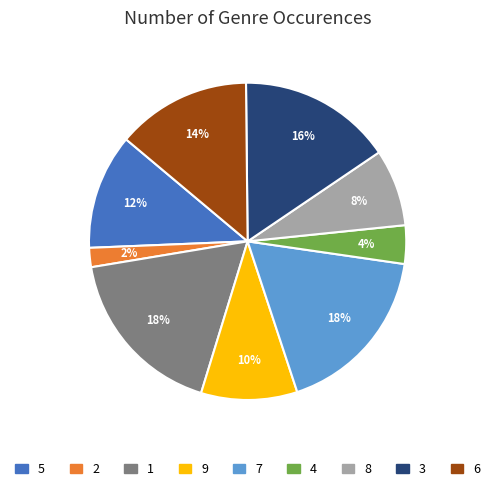

What percentage is the 6 slice, to the nearest percent?

14%